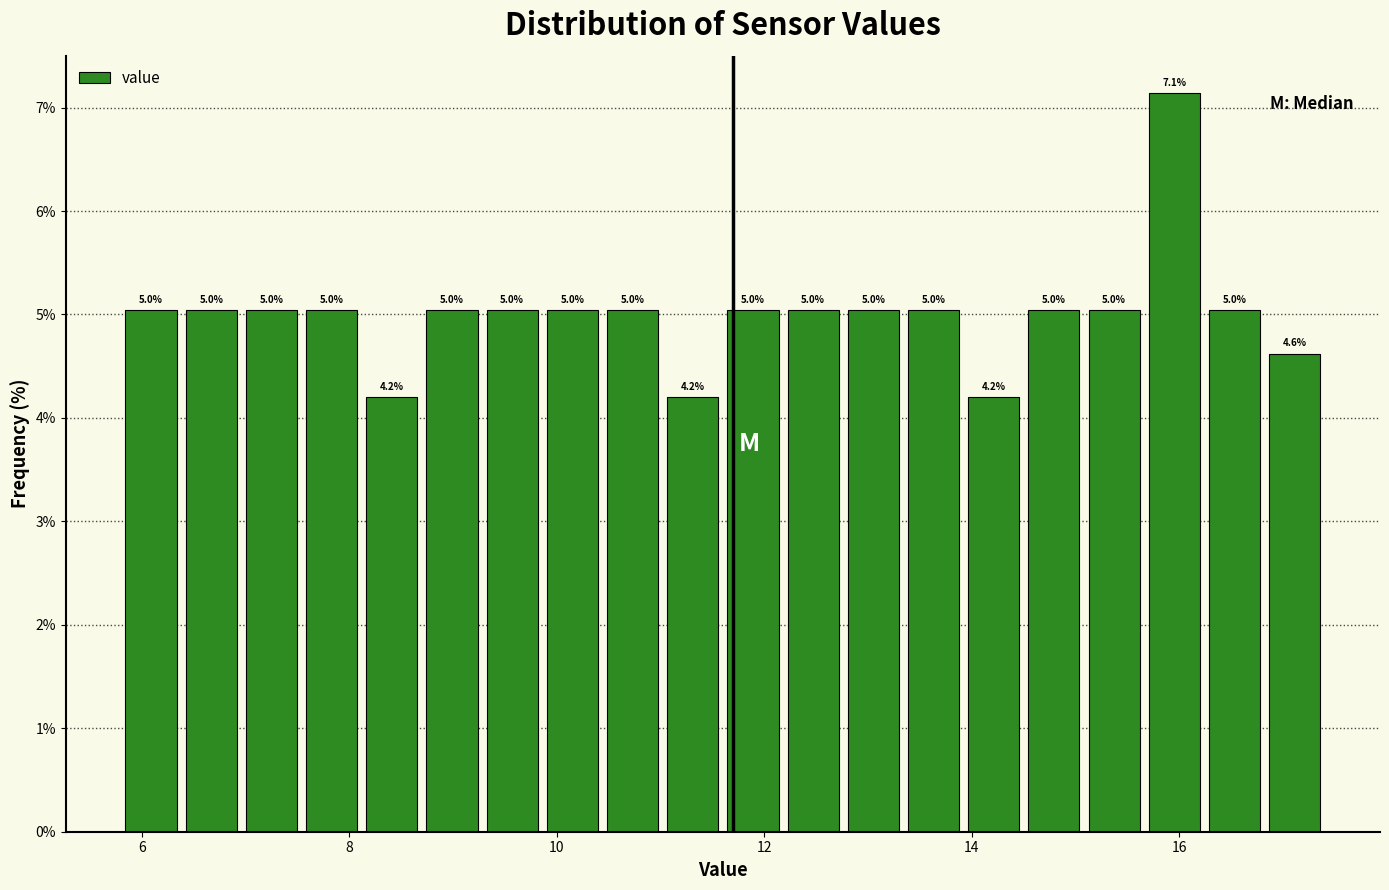

Around what value on the x-axis is the tallest bar? Give the approximate position of its centre, as read against the axis.

16.0